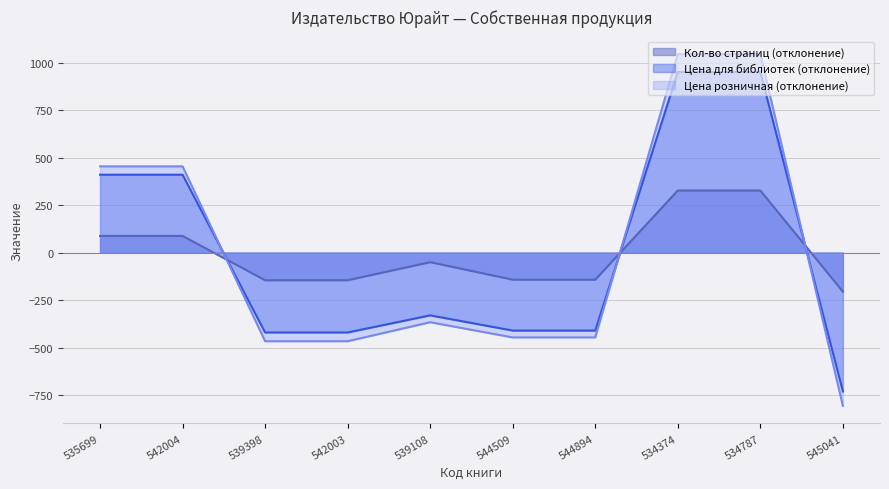

True or false: Цена розничная and Кол-во страниц intersect in this chart.

True